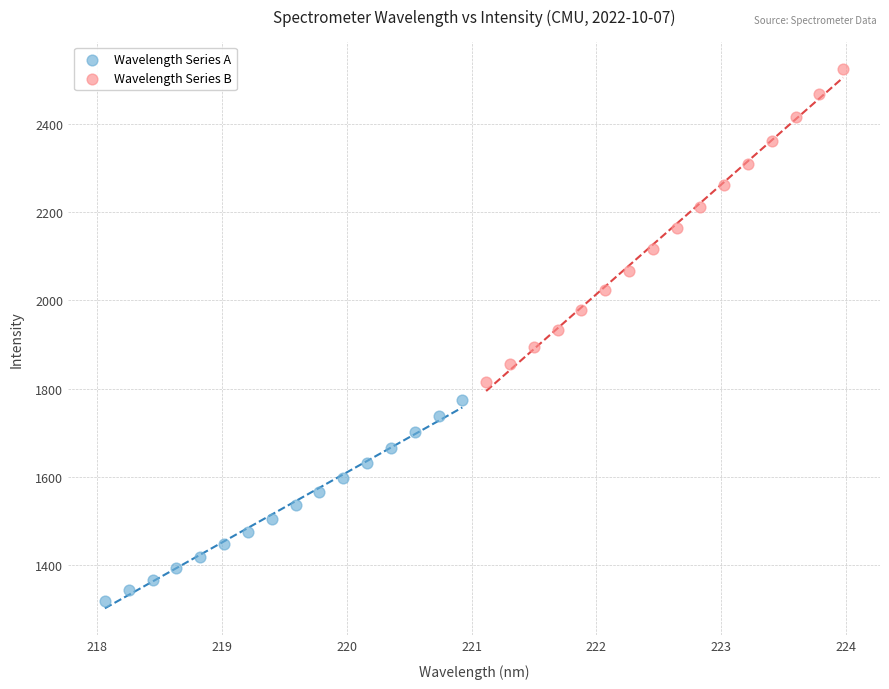

What are all the series names shown in the legend?

Wavelength Series A, Wavelength Series B